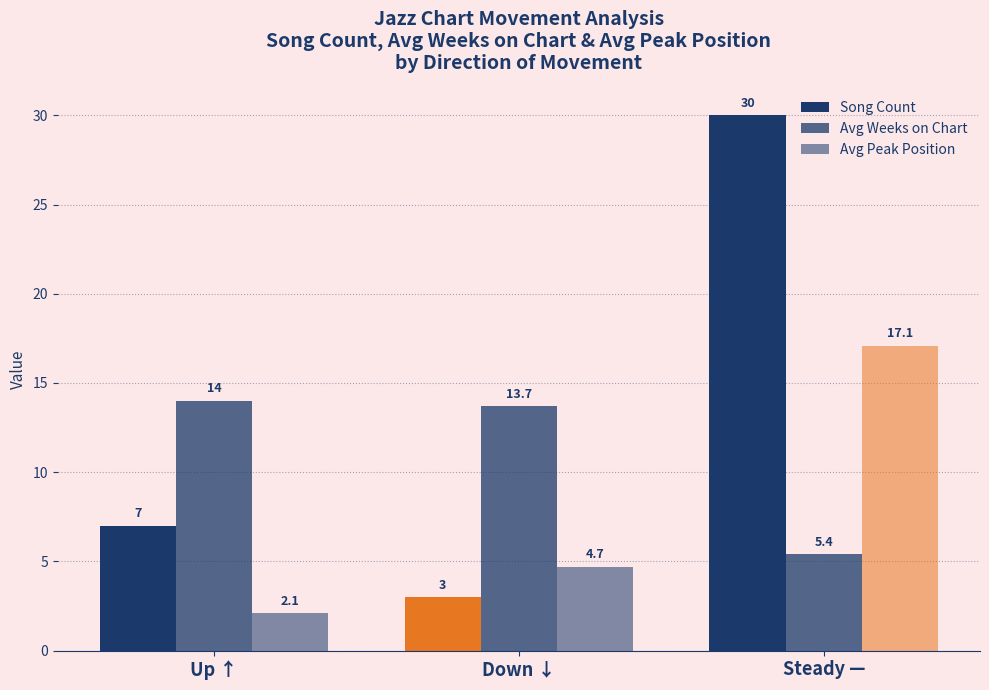

How many categories are shown in the chart?

3